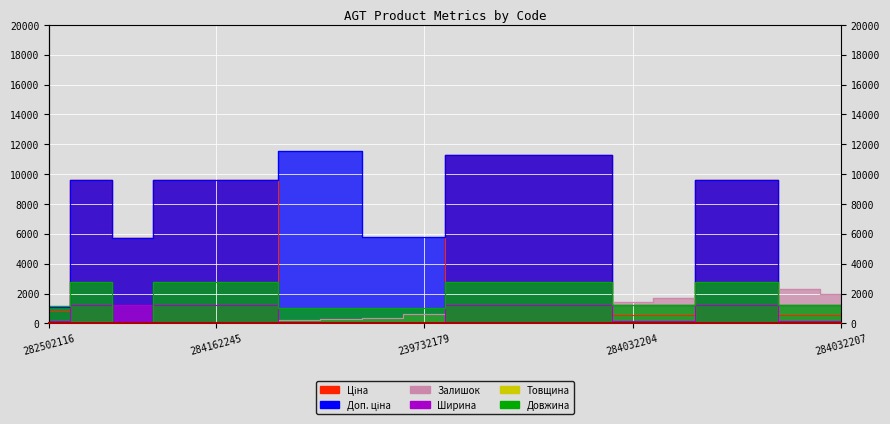

True or false: Ширина and Залишок intersect in this chart.

True